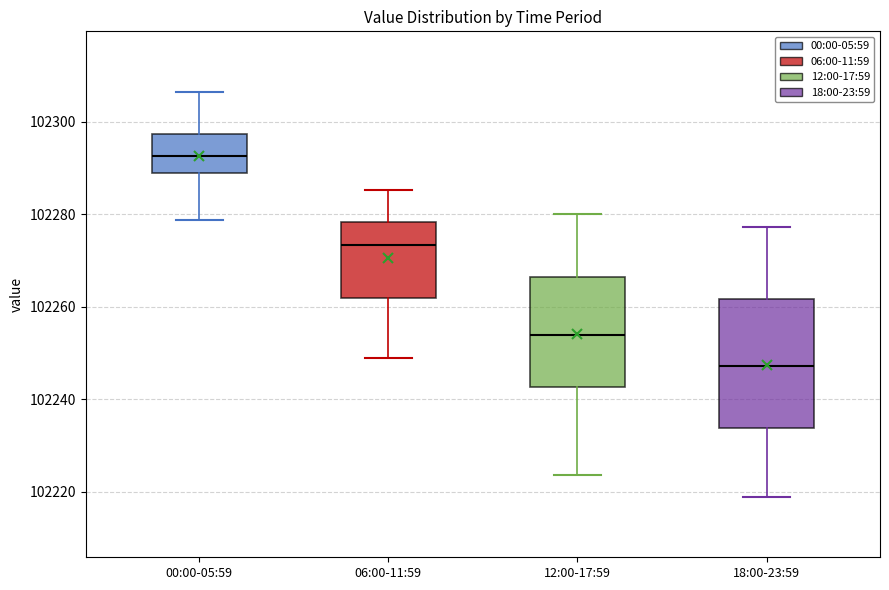

Which box has the lowest median line?

18:00-23:59